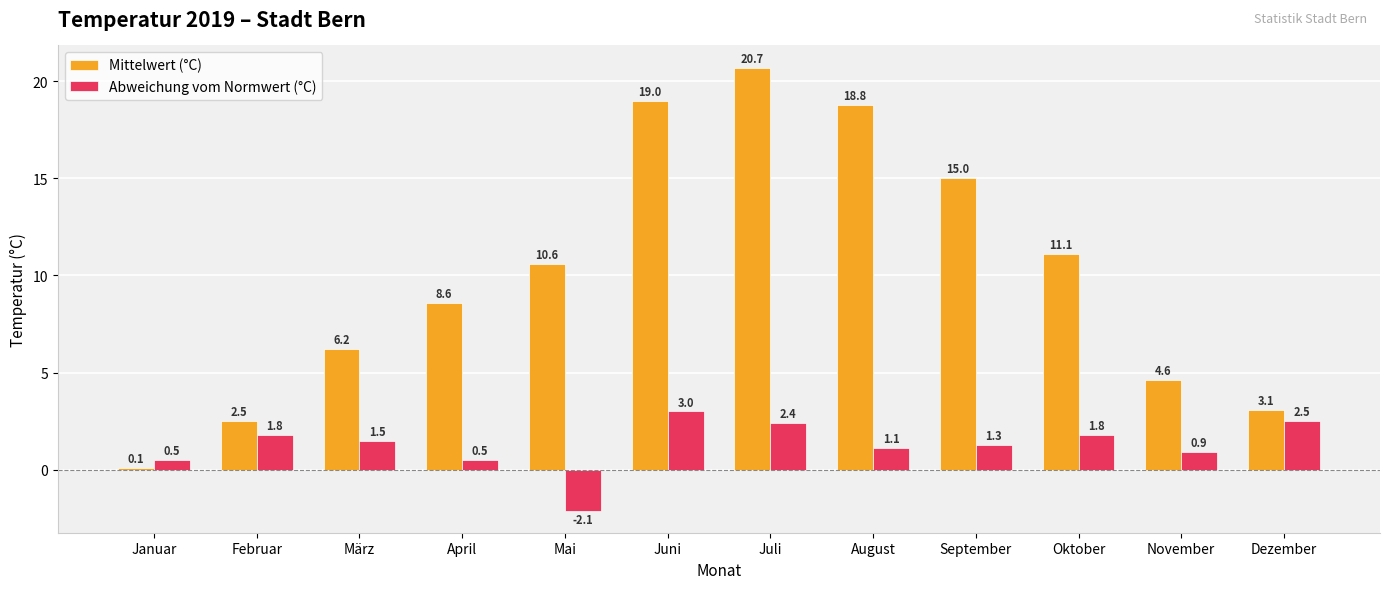

What is the average value of the Abweichung vom Normwert (°C) series?

1.3